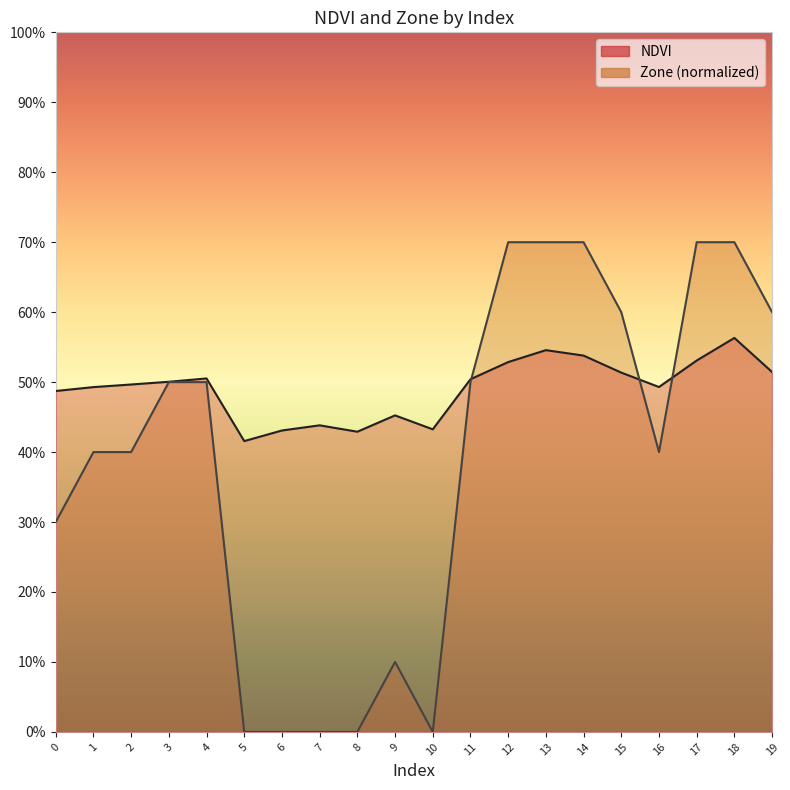

How many values in Zone are above zero?

15